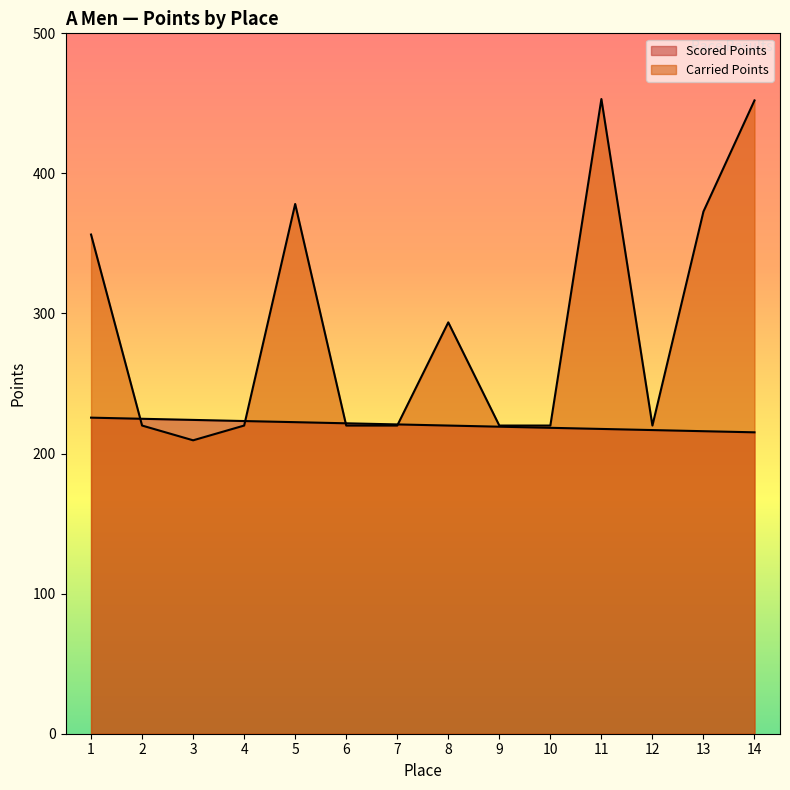

What is the spread (max minus min) of values at 5?

155.8